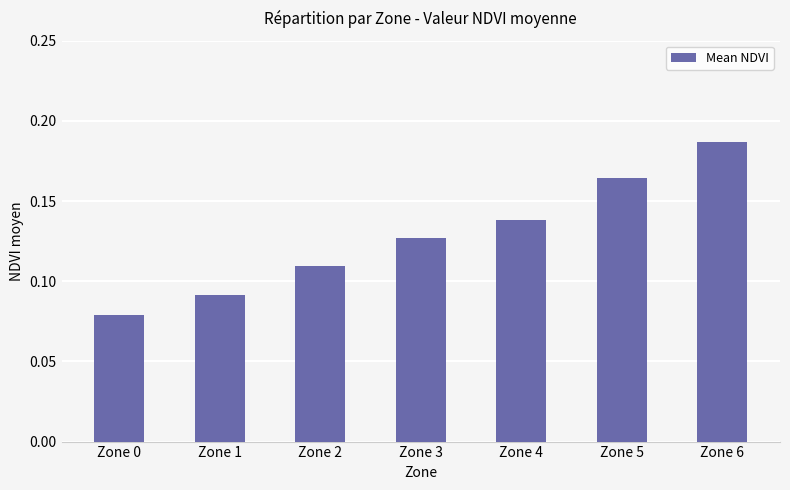

Which category has the highest value across all series?

Zone 6